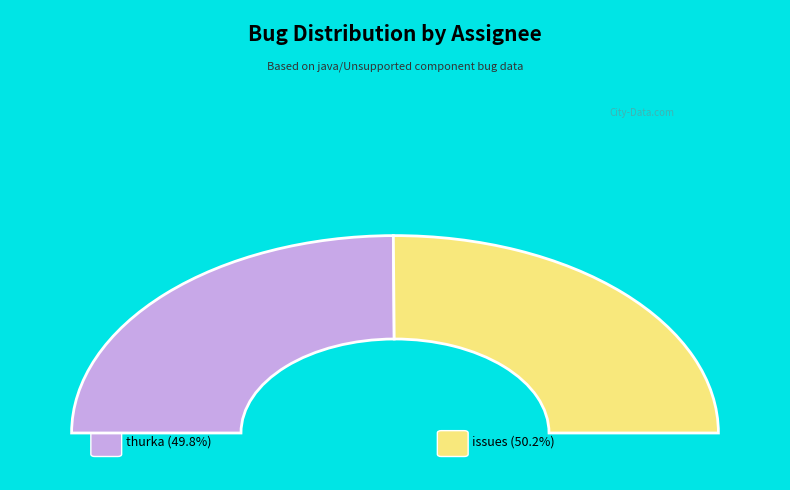

To the nearest percent, what percentage of the pie is thurka?

50%